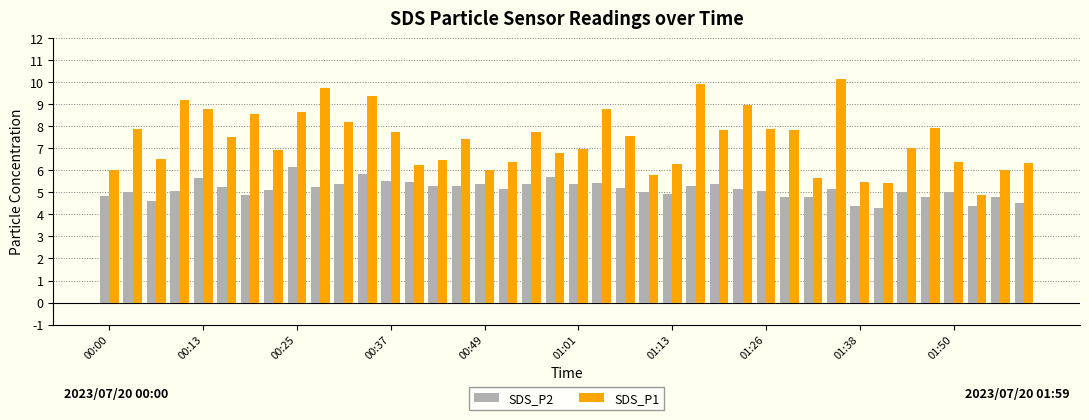

How many categories are shown in the chart?

40